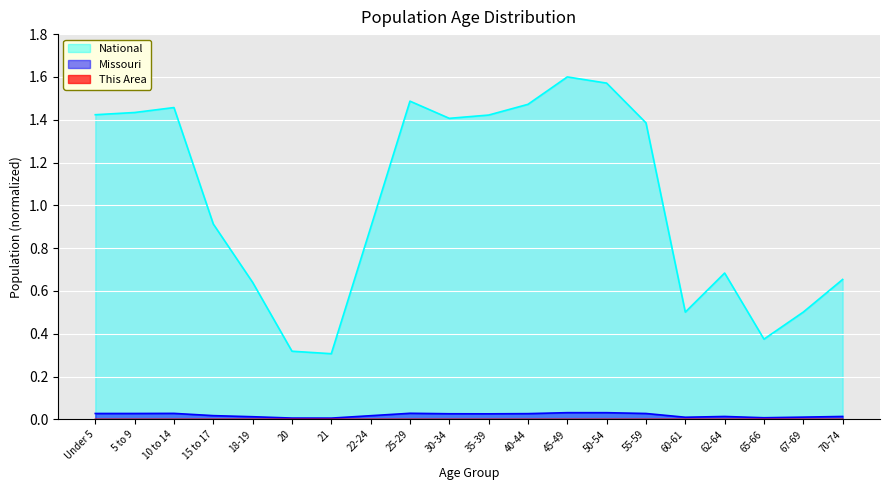

Which has a higher value, 60-61 or 35-39?

35-39